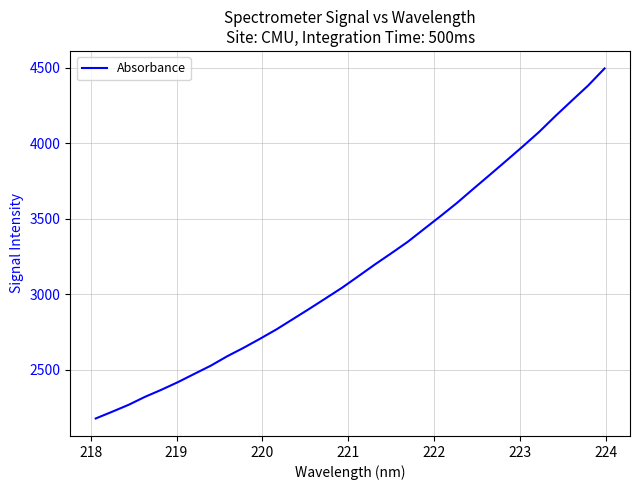

What is the maximum value shown in the chart?

4495.8